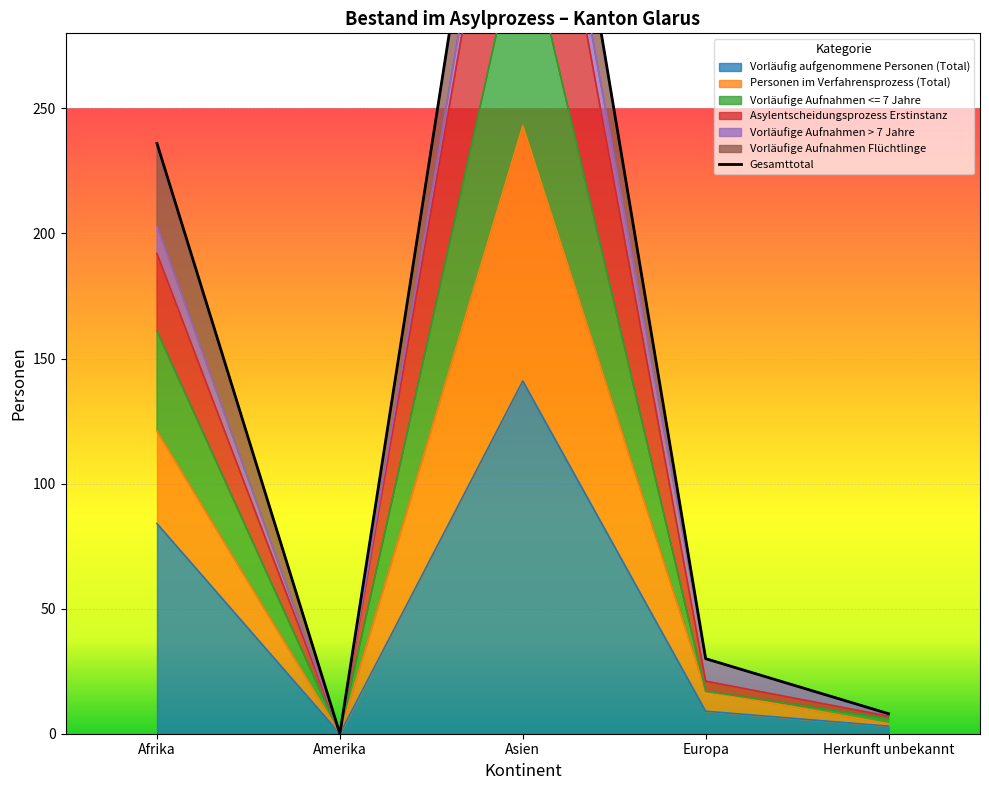

How many data points in Vorläufige Aufnahmen <= 7 Jahre are above 17?

2